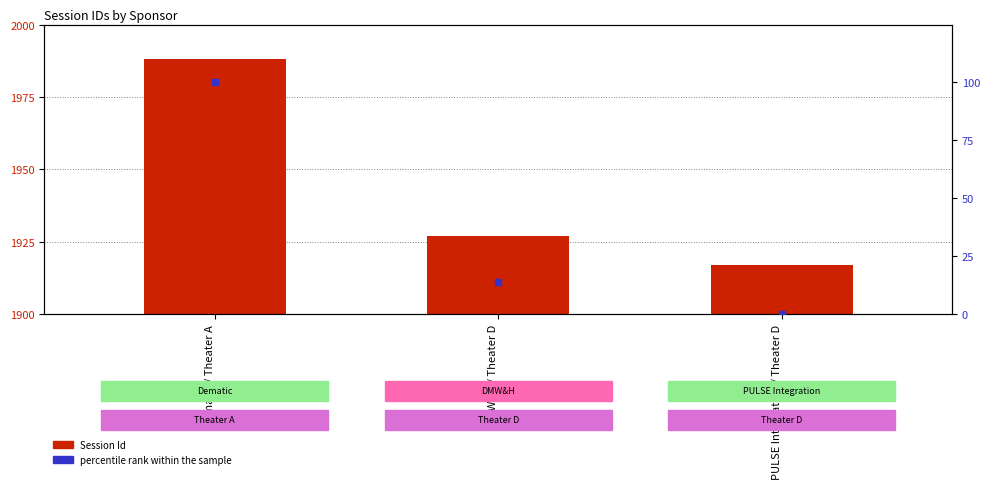

Which series reaches the maximum Y coordinate?

Session Id